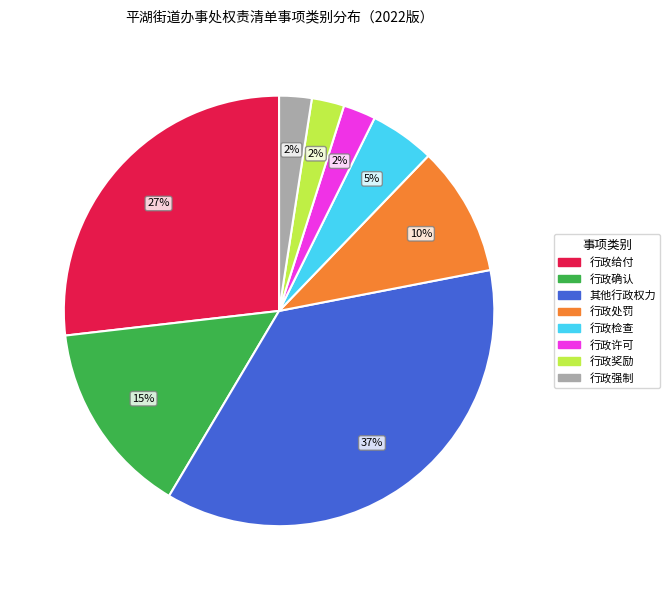

Is there any slice that represents more than half of the pie?

No